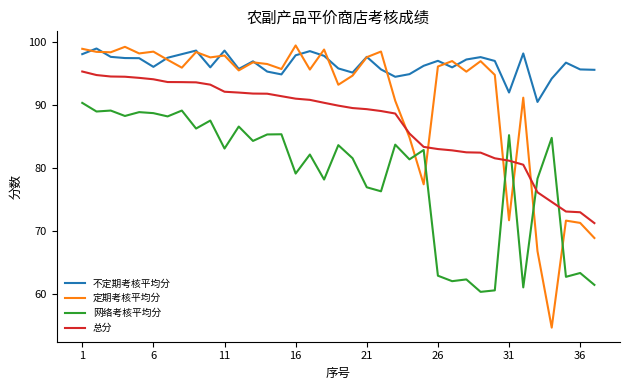

What is the minimum value shown in the chart?

54.6